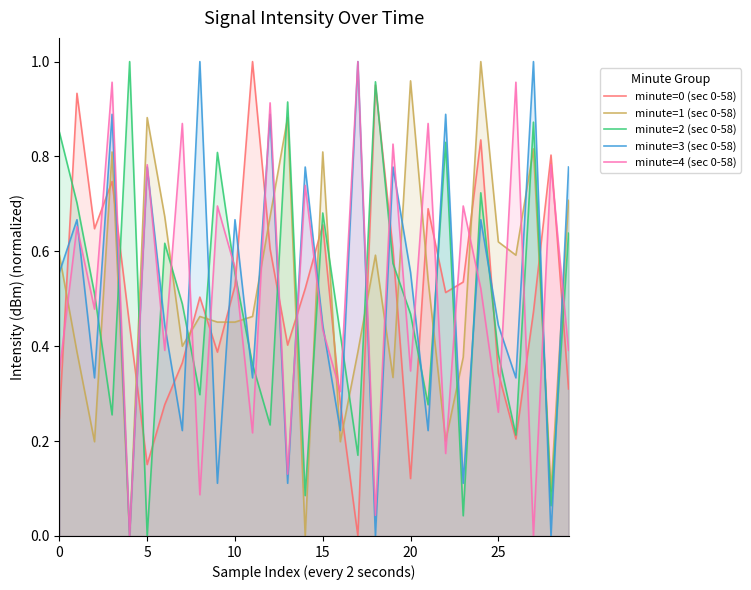

What is the label of the 6th point from the right?

24